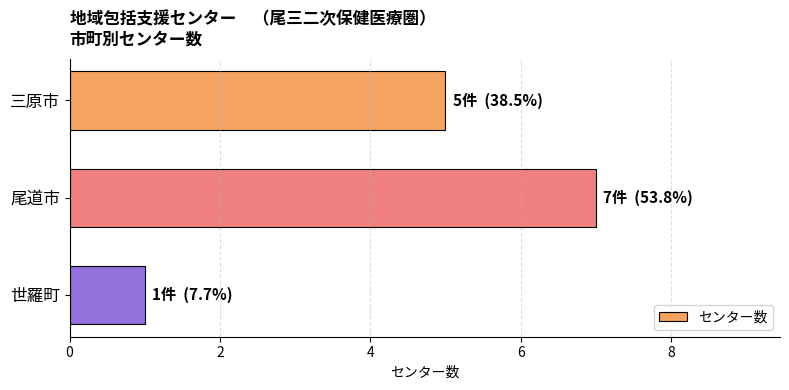

The chart shows a value of 1 at 世羅町. True or false?

True